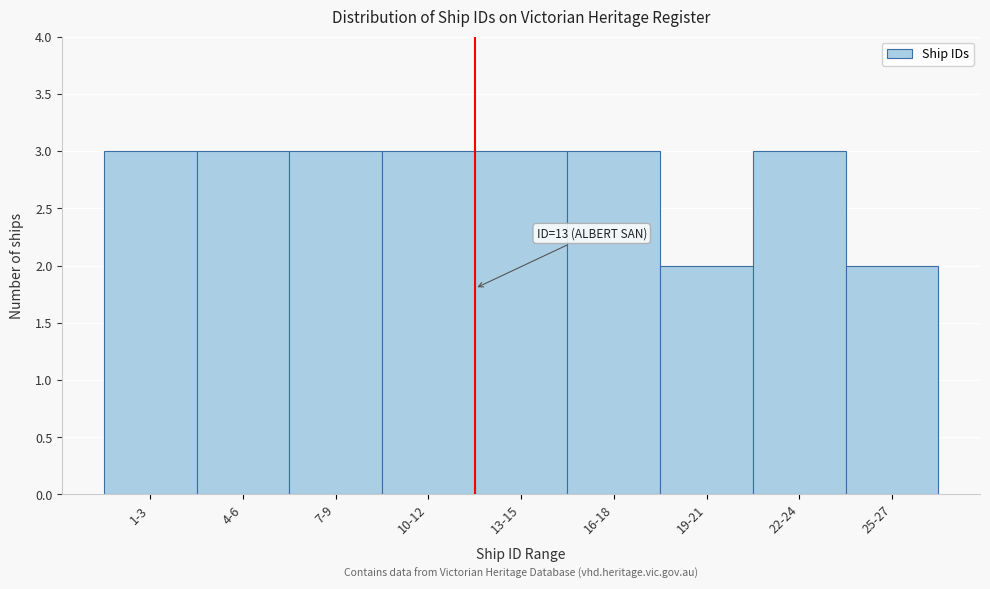

Reading left to right, transcribe all the data shown in this chart.

1-3=3	4-6=3	7-9=3	10-12=3	13-15=3	16-18=3	19-21=2	22-24=3	25-27=2